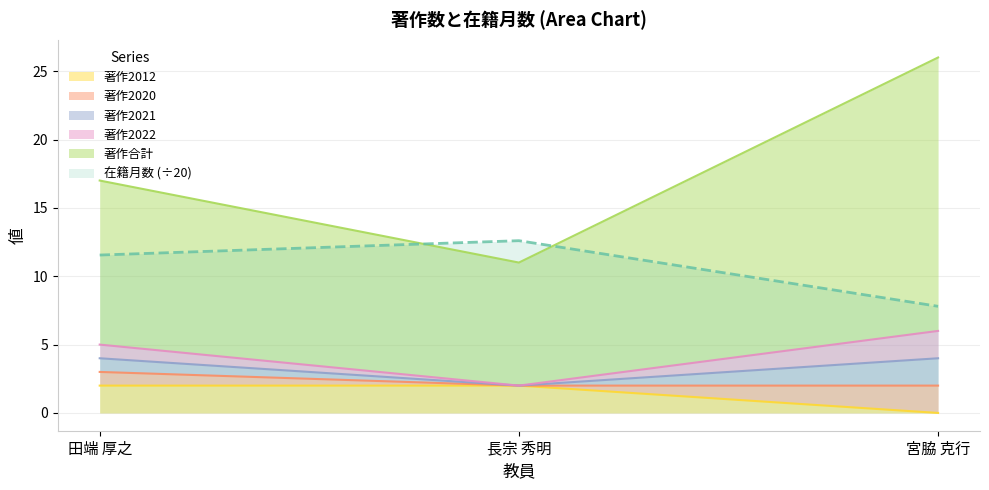

Which label corresponds to the smallest value in the chart?

宮脇 克行